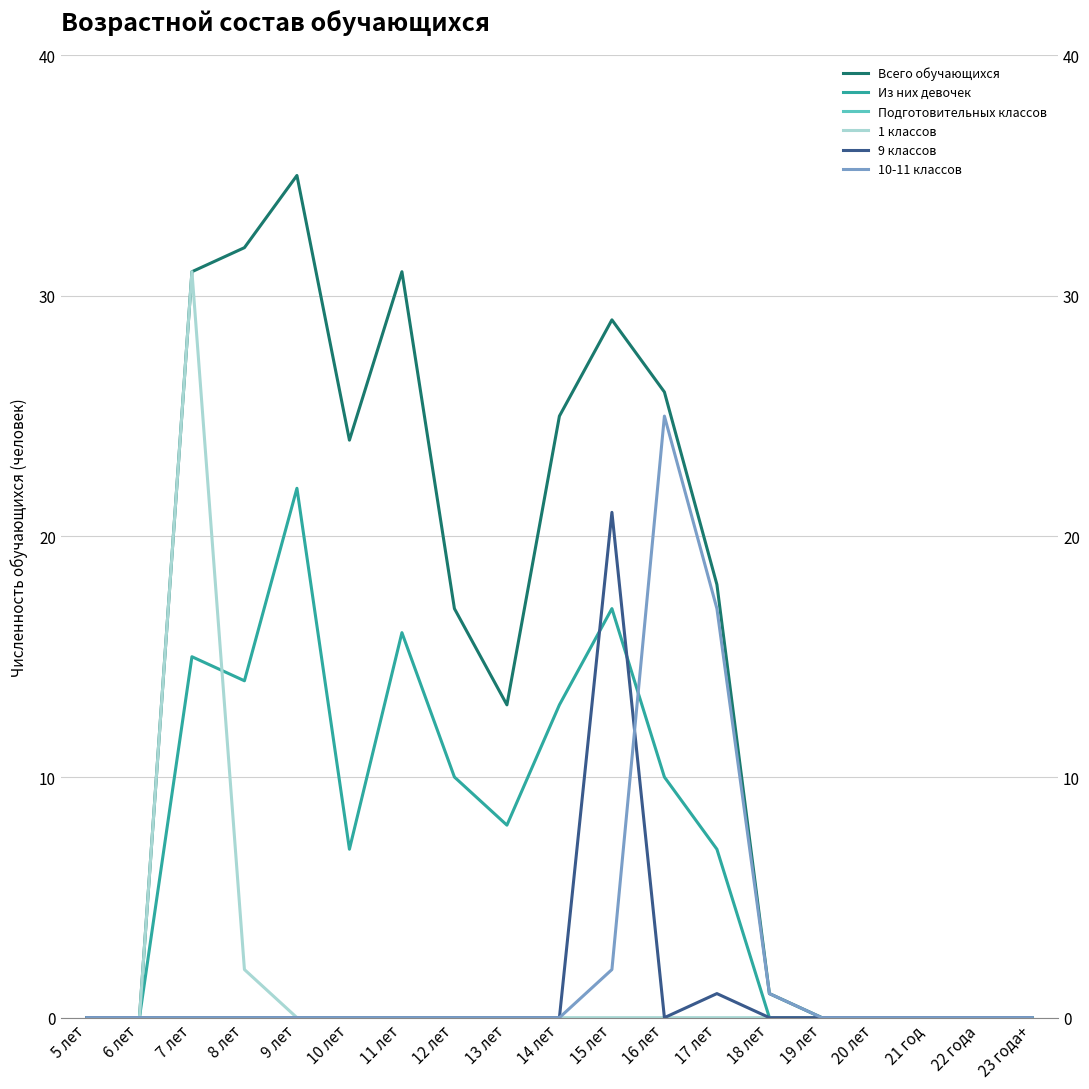

What are all the series names shown in the legend?

Всего обучающихся, Из них девочек, Подготовительных классов, 1 классов, 9 классов, 10-11 классов